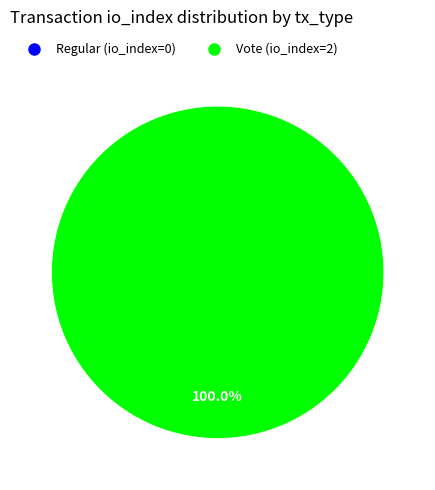

What is the largest slice in the pie chart?

Vote (io_index=2)